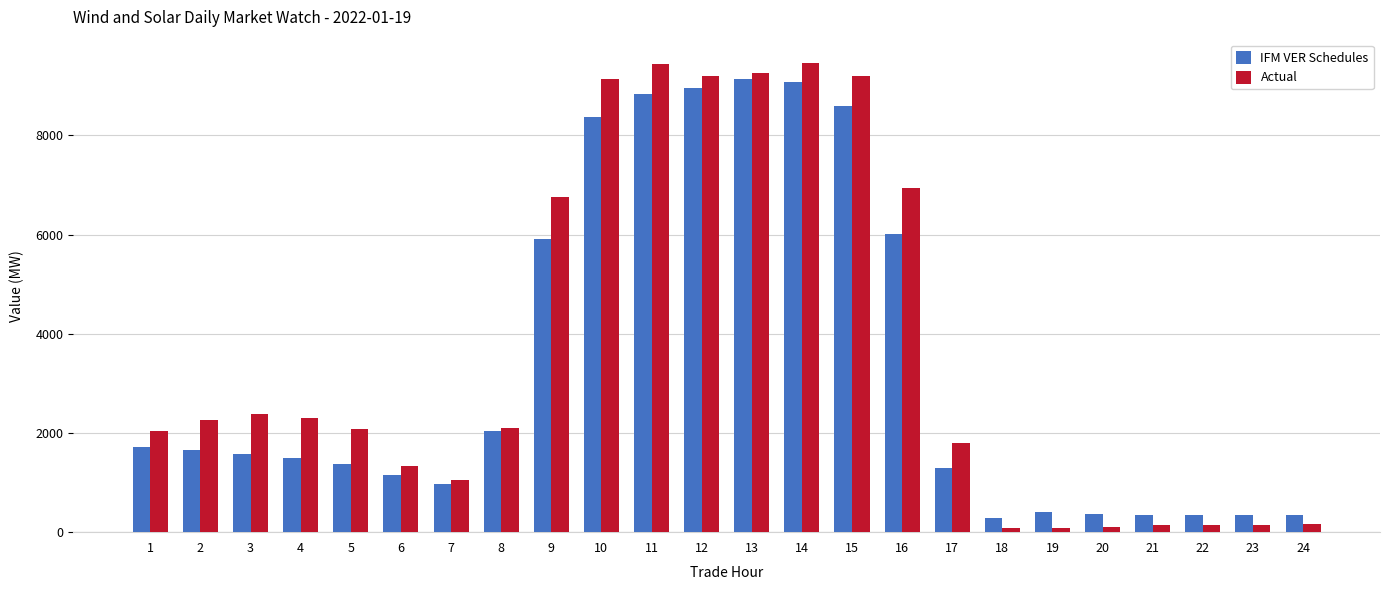

Which series has the widest spread of values?

Actual